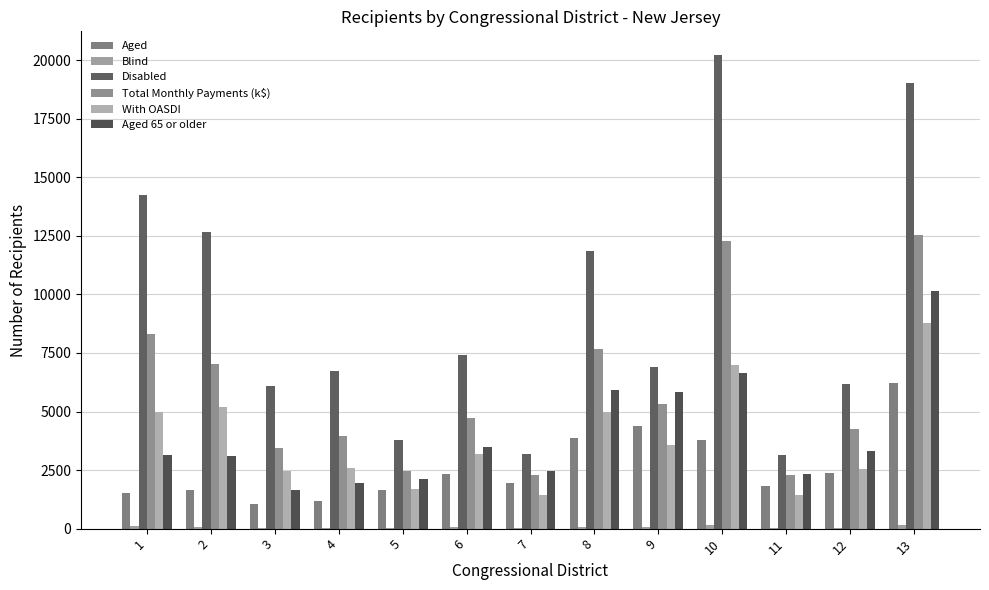

How many groups of bars are there?

13